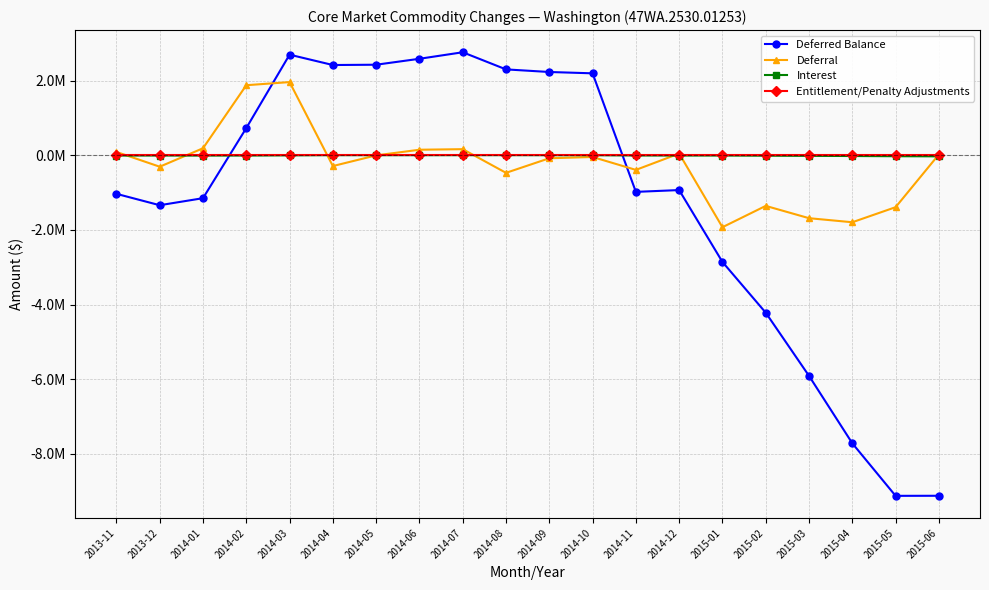

What are all the series names shown in the legend?

Deferred Balance, Deferral, Interest, Entitlement/Penalty Adjustments